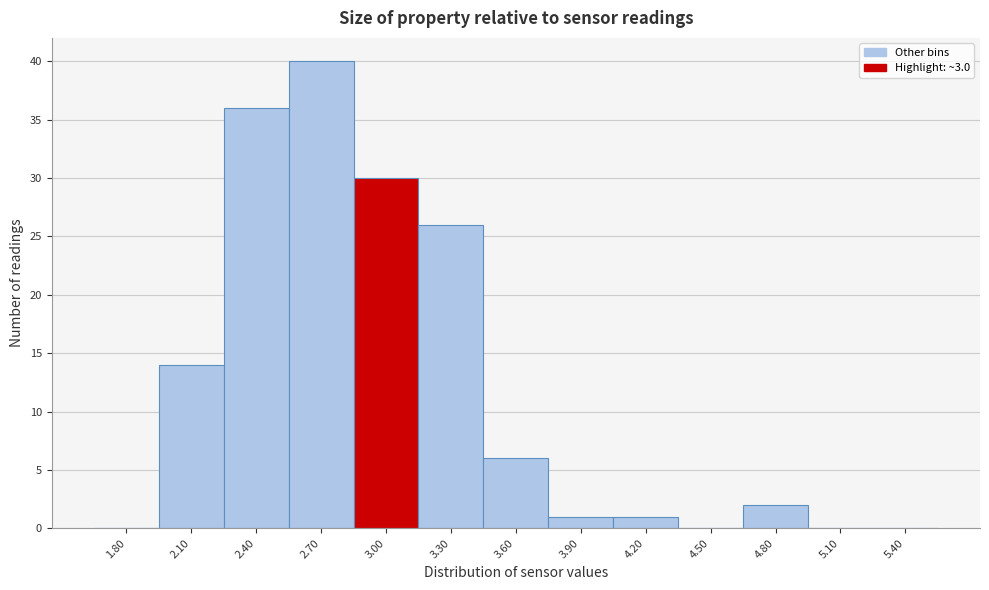

Reading left to right, transcribe all the data shown in this chart.

1.80=0	2.10=14	2.40=36	2.70=40	3.00=30	3.30=26	3.60=6	3.90=1	4.20=1	4.50=0	4.80=2	5.10=0	5.40=0